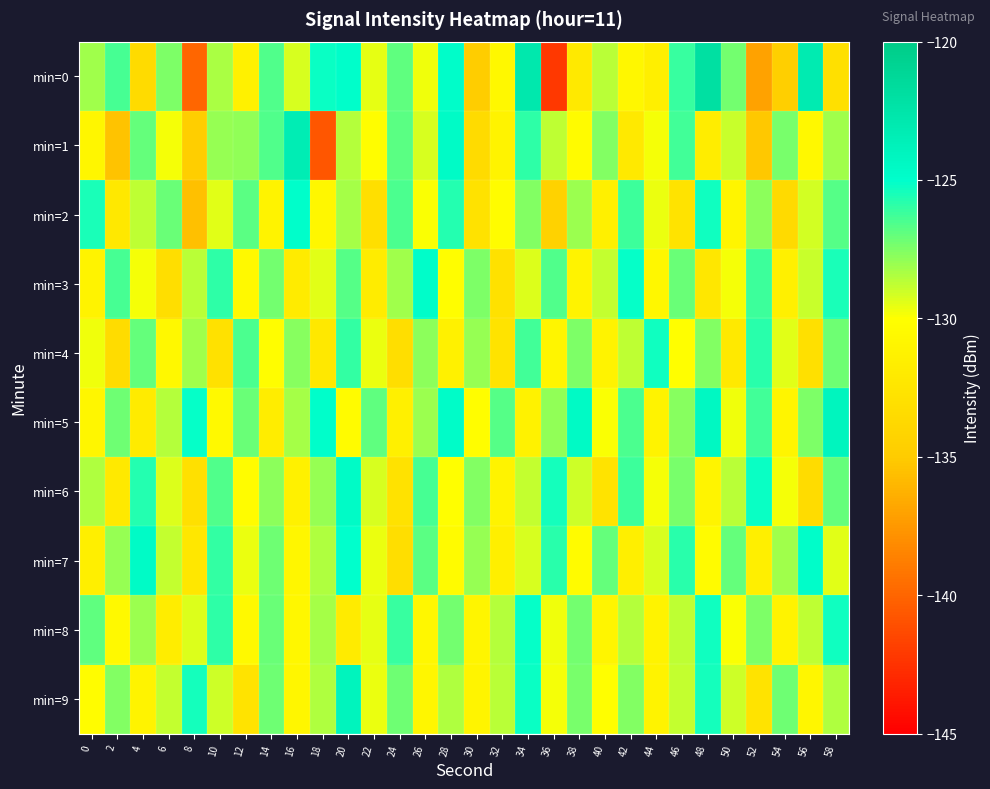

What is the difference between the highest and lowest values at 16?

8.8